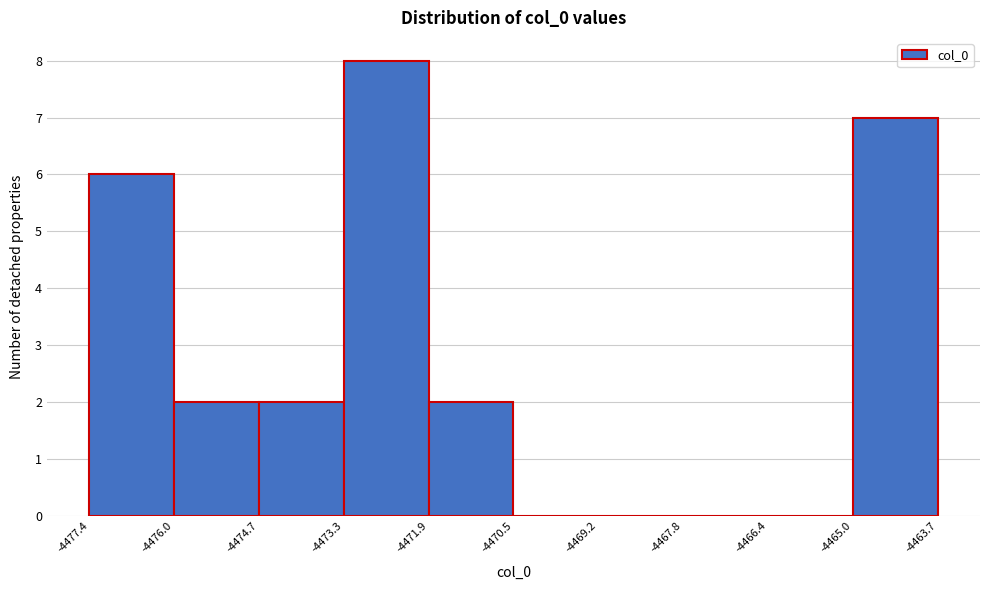

Reading left to right, list every bar in this chart as the range it spans on the x-axis followed by its height. The values are not printed on the chart, so give them approximately, as read against the axis.

-4477.4 to -4476.0: 6
-4476.0 to -4474.7: 2
-4474.7 to -4473.3: 2
-4473.3 to -4471.9: 8
-4471.9 to -4470.5: 2
-4470.5 to -4469.2: 0
-4469.2 to -4467.8: 0
-4467.8 to -4466.4: 0
-4466.4 to -4465.0: 0
-4465.0 to -4463.7: 7